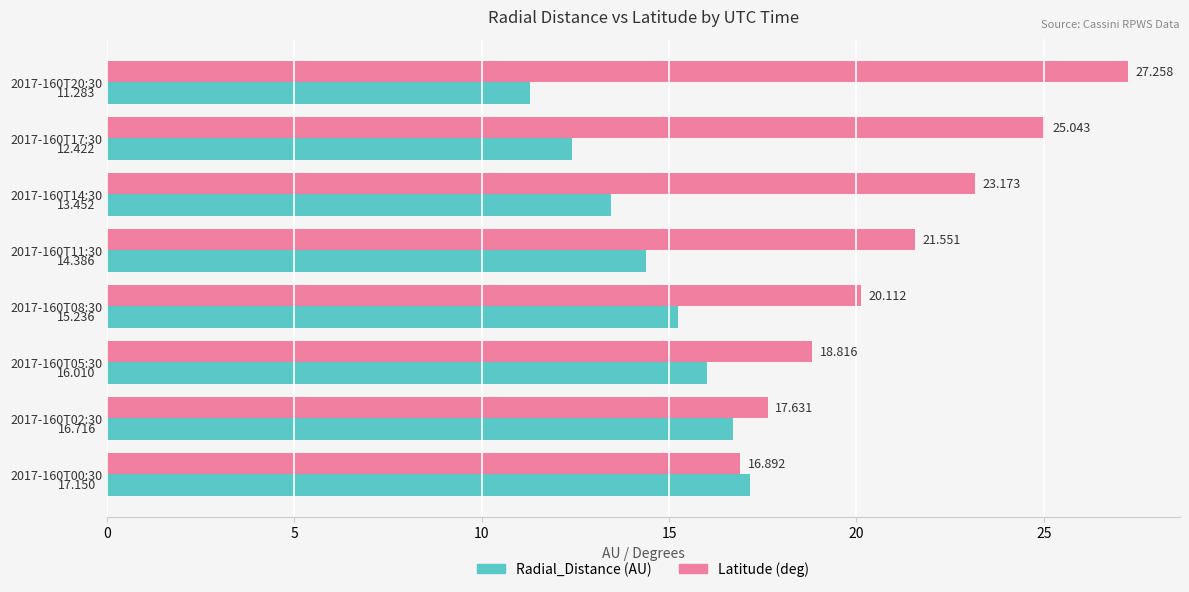

How many categories are shown in the chart?

8